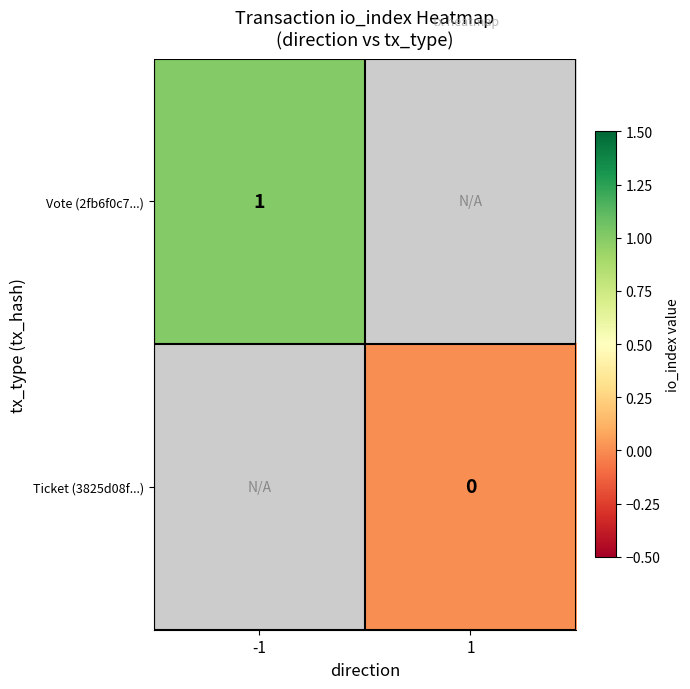

Is it true that Vote (2fb6f0c7...) equals 1 at -1?

True